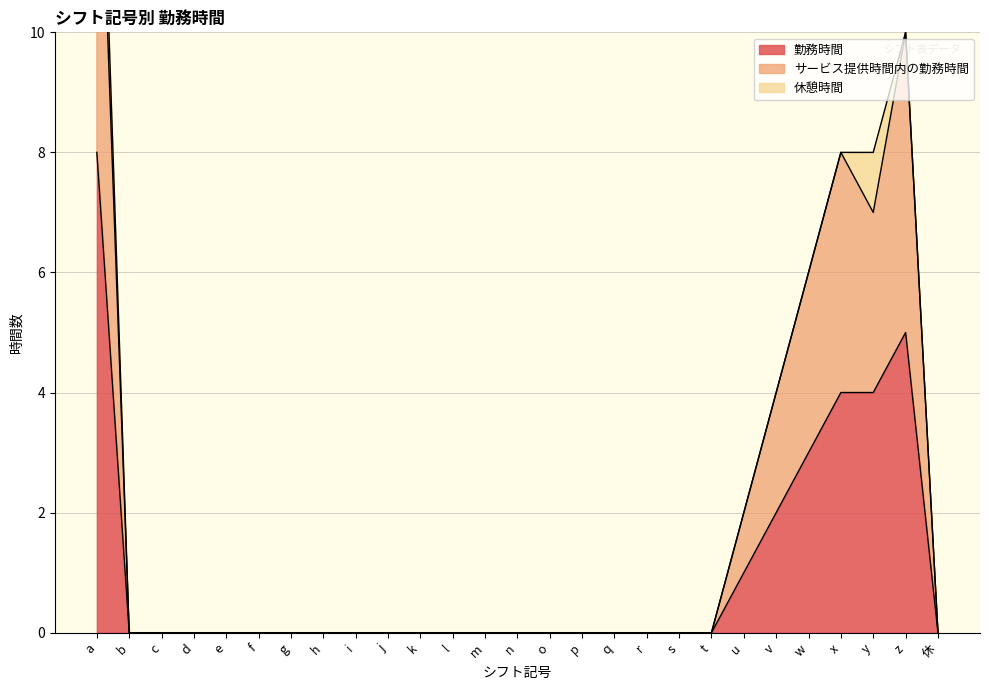

List the labels in order of サービス提供時間内の勤務時間 value, largest first.

a, z, x, y, w, v, u, b, c, d, e, f, g, h, i, j, k, l, m, n, o, p, q, r, s, t, 休